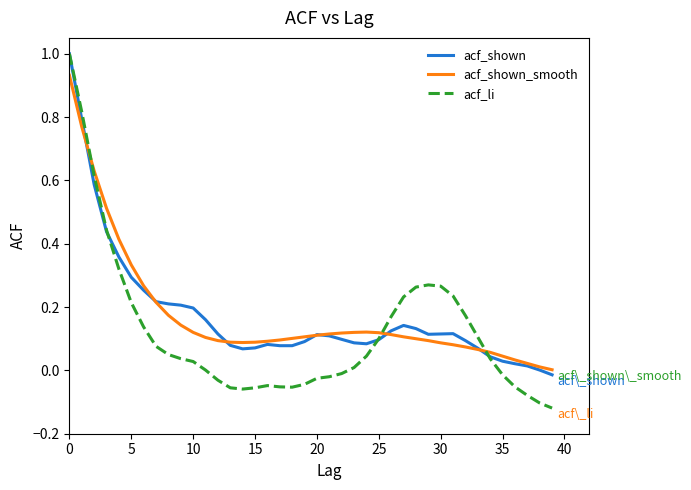

Which series has the widest spread of values?

acf_li